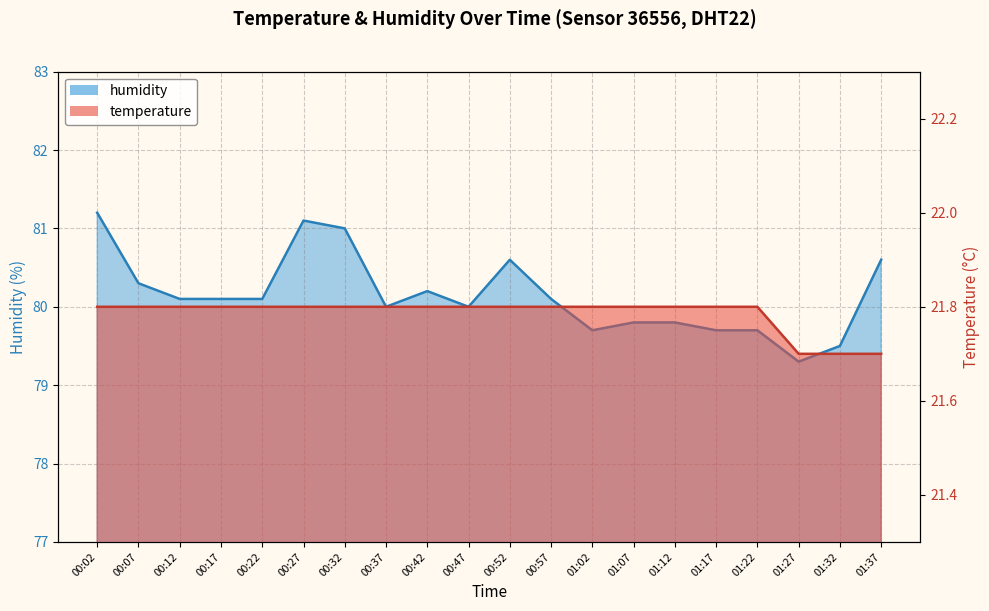

True or false: temperature has a value of 21.8 at 01:02.

True